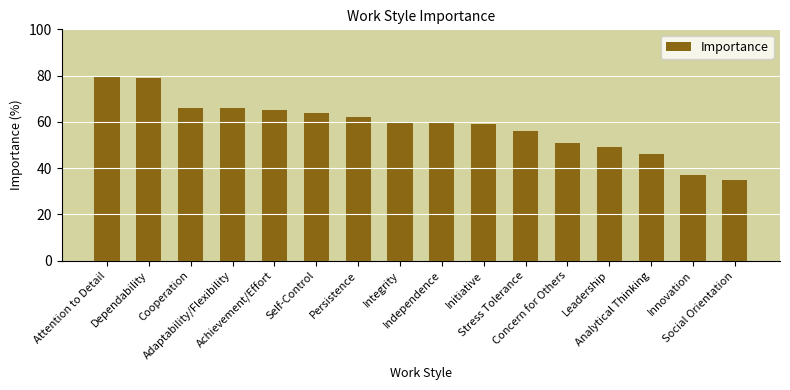

What position from the right is Analytical Thinking?

3